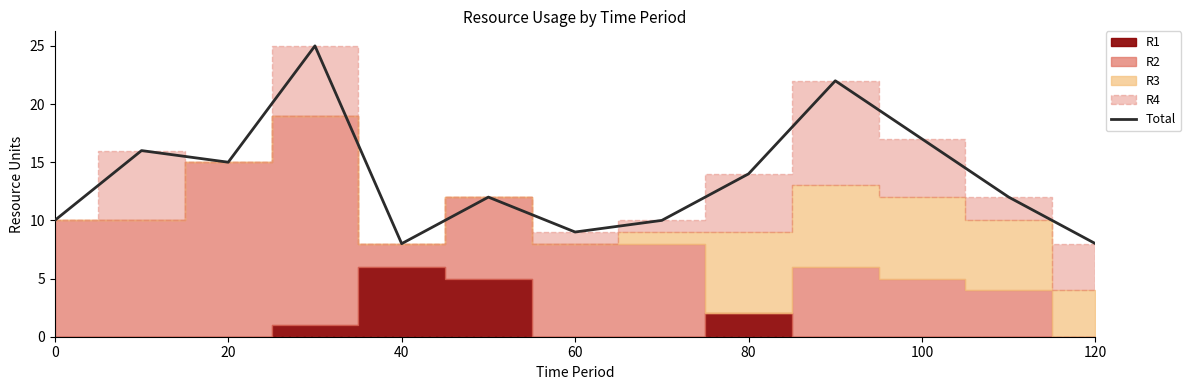

Is it true that Total equals 14 at 80?

True